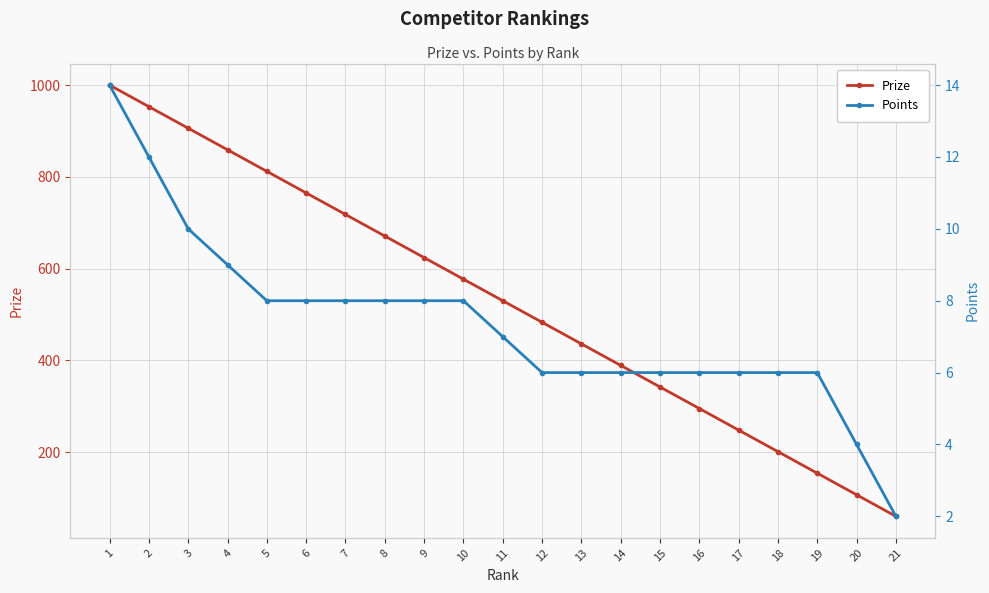

True or false: Points and Prize intersect in this chart.

False